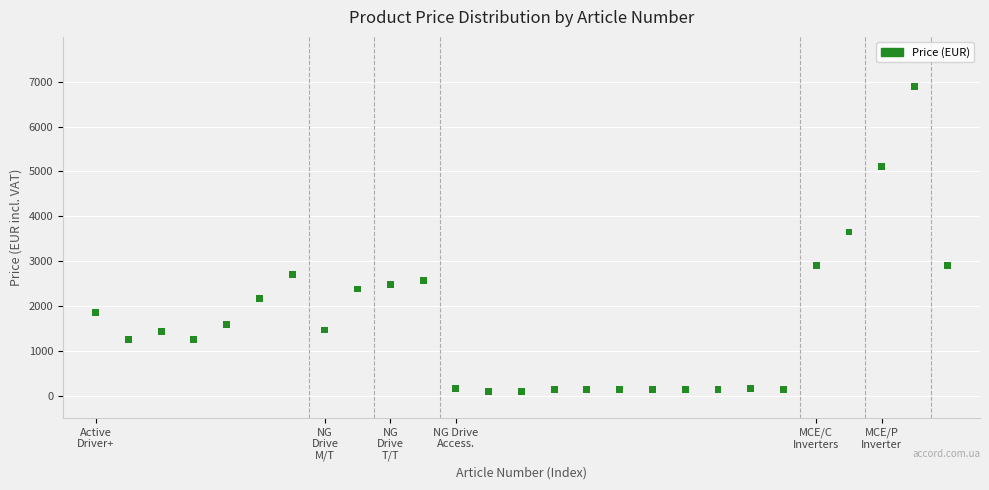

What is the range of Y values (max minus min)?

6796.2